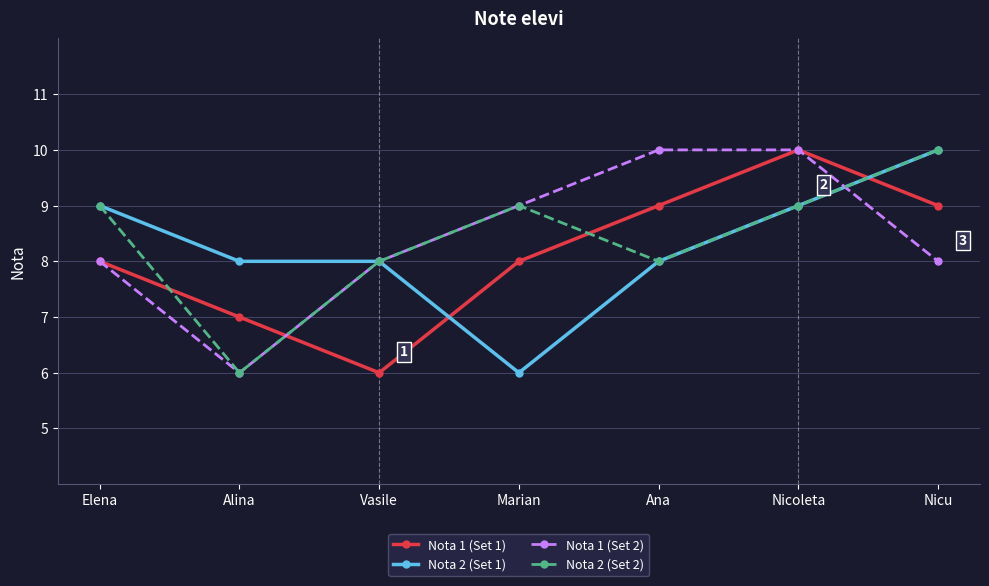

How many lines are shown in the chart?

4